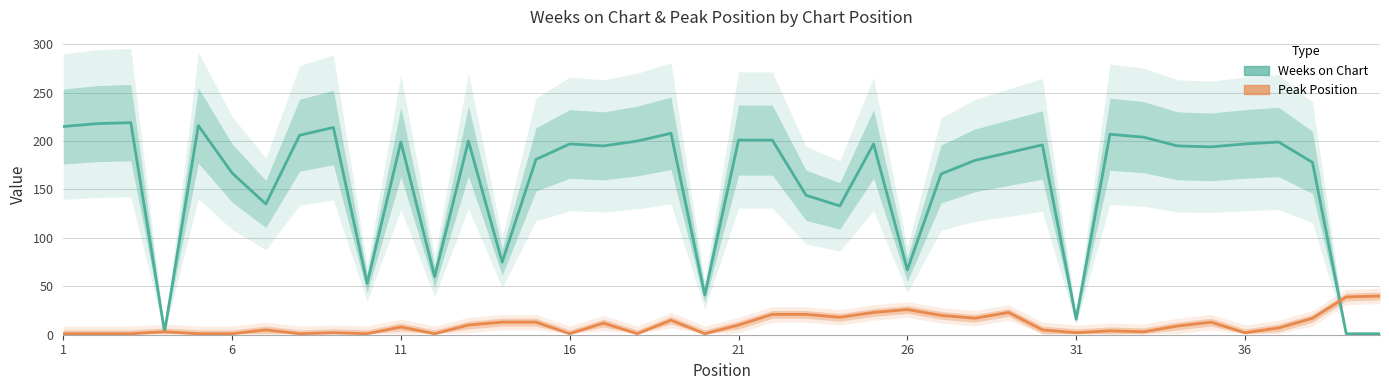

What are all the series names shown in the legend?

Weeks on Chart, Peak Position